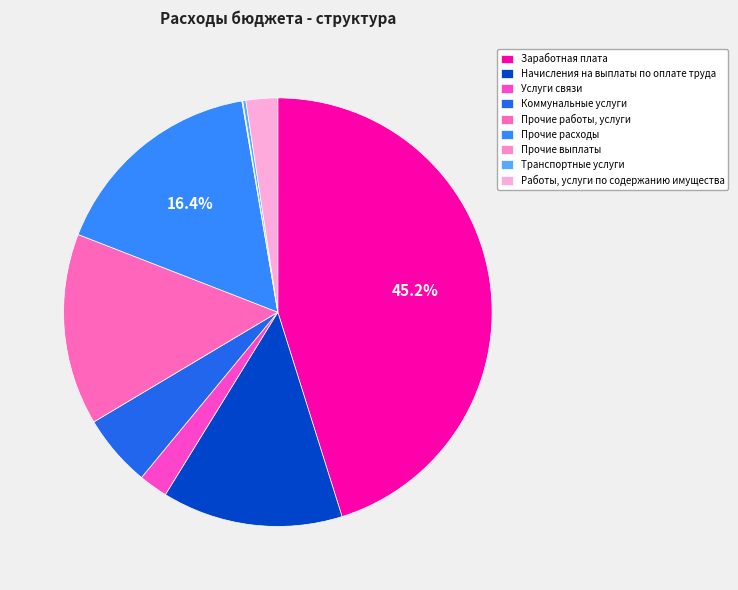

Rank the categories by value from highest to lowest.

Заработная плата, Прочие расходы, Прочие работы, услуги, Начисления на выплаты по оплате труда, Коммунальные услуги, Работы, услуги по содержанию имущества, Услуги связи, Транспортные услуги, Прочие выплаты